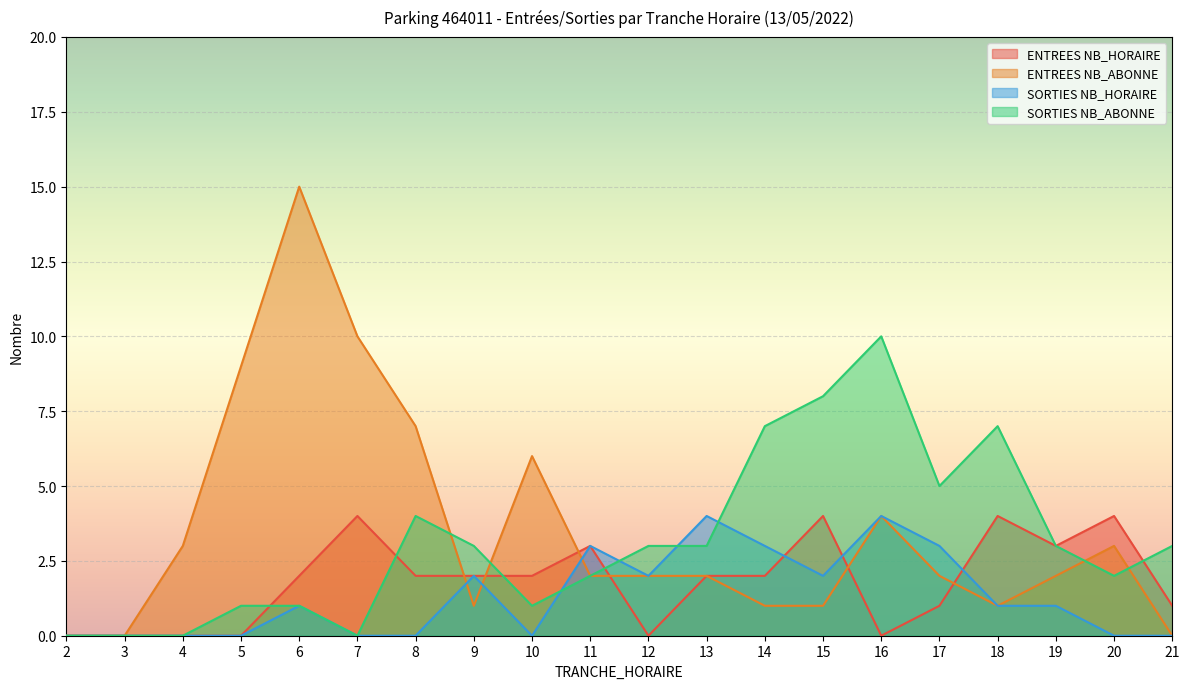

Rank the categories by ENTREES NB_ABONNE value from lowest to highest.

2, 3, 21, 9, 14, 15, 18, 11, 12, 13, 17, 19, 4, 20, 16, 10, 8, 5, 7, 6